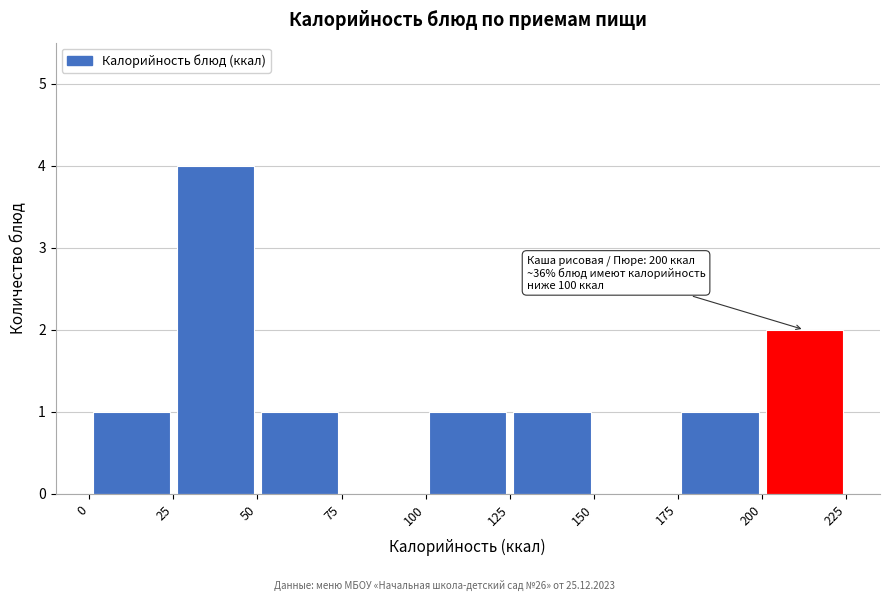

Over which range of the x-axis is the bar tallest?

25 to 50